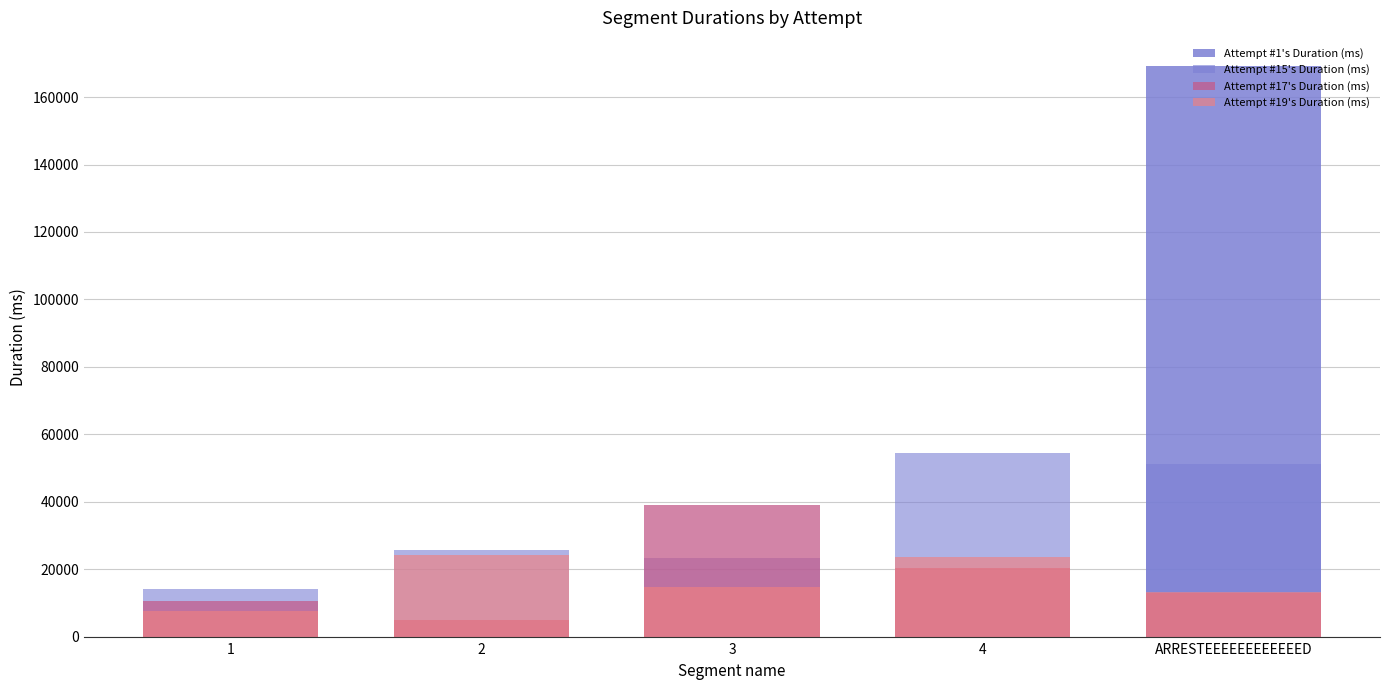

Reading right to left, extract all data points from this chart.

Attempt #1's Duration (ms): 169120	0	0	0	0
Attempt #15's Duration (ms): 51268	54556	23283	25569	14054
Attempt #17's Duration (ms): 12865	20181	38966	4750	10396
Attempt #19's Duration (ms): 13062	23501	14709	24161	7512